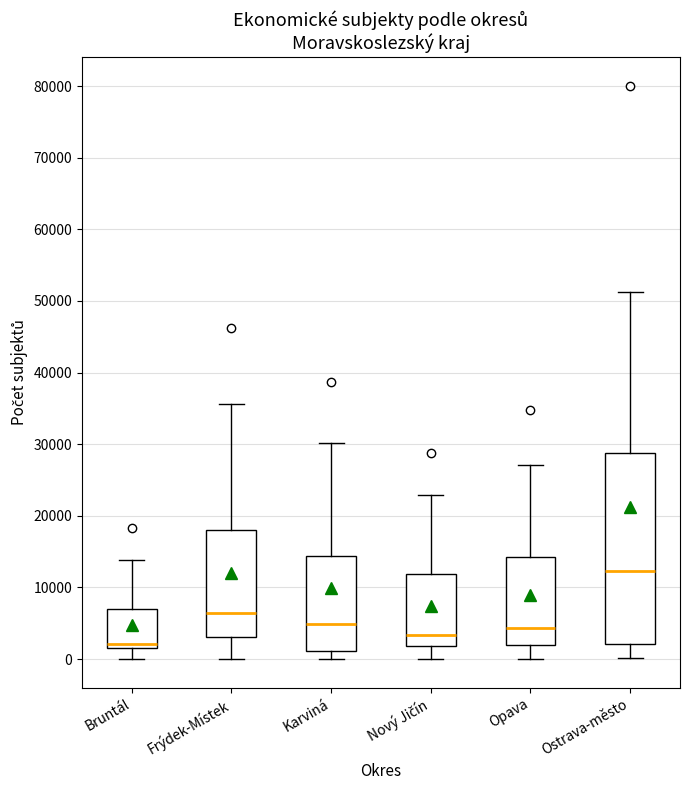

Which box is the tallest, from its lower edge to its upper edge?

Ostrava-město